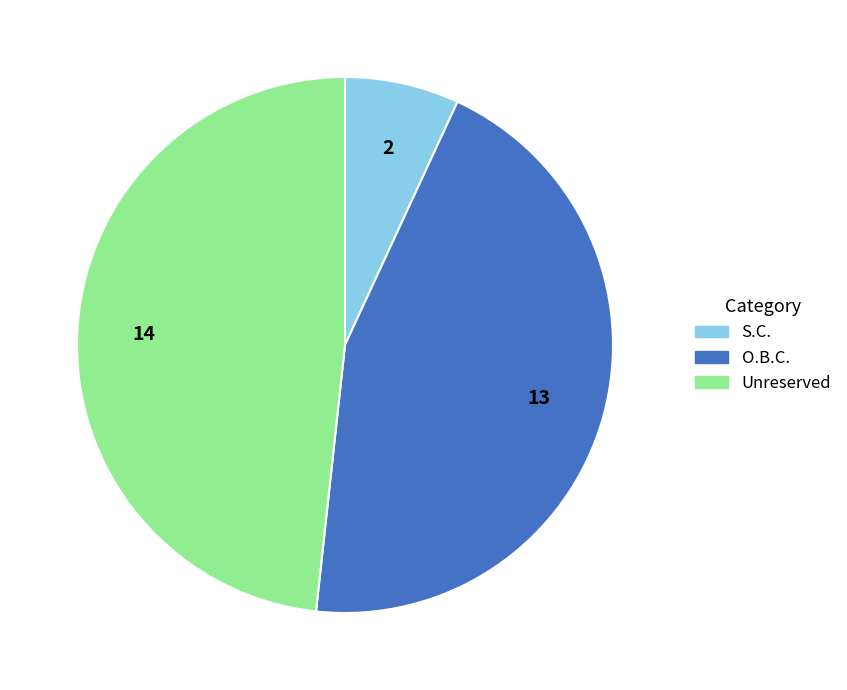

Does any single category account for the majority?

No